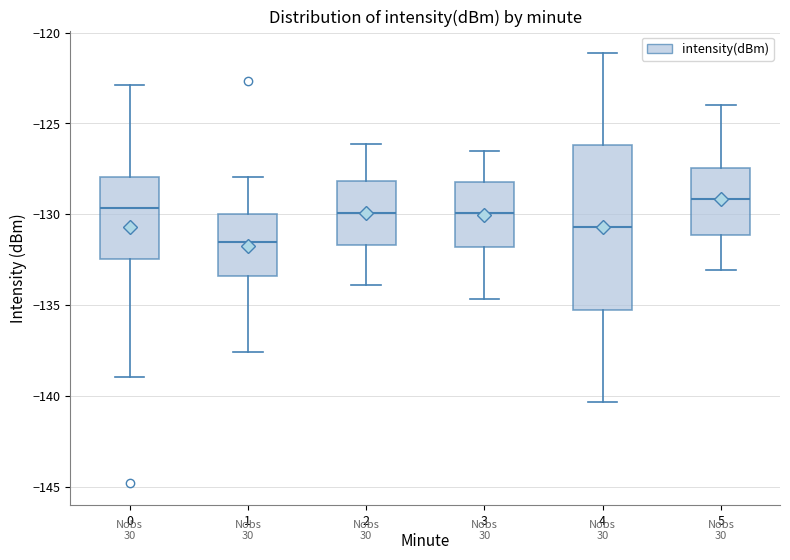

Reading left to right, transcribe this box plot: for each box, give where its median line is, the range the box spans, and where its two whiskers end, as read against the y-axis. The values are not printed on the chart, so give them approximately, as read against the axis.

0: median -129.5, box -132.5 to -128.0, whiskers -139.0 to -123.0
1: median -131.5, box -133.5 to -130.0, whiskers -137.5 to -128.0
2: median -130.0, box -131.5 to -128.0, whiskers -134.0 to -126.0
3: median -130.0, box -132.0 to -128.0, whiskers -134.5 to -126.5
4: median -130.5, box -135.0 to -126.0, whiskers -140.5 to -121.0
5: median -129.0, box -131.0 to -127.5, whiskers -133.0 to -124.0